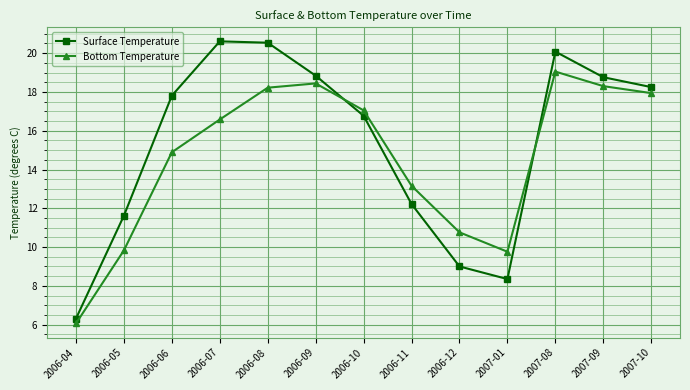

Which series has the widest spread of values?

Surface Temperature